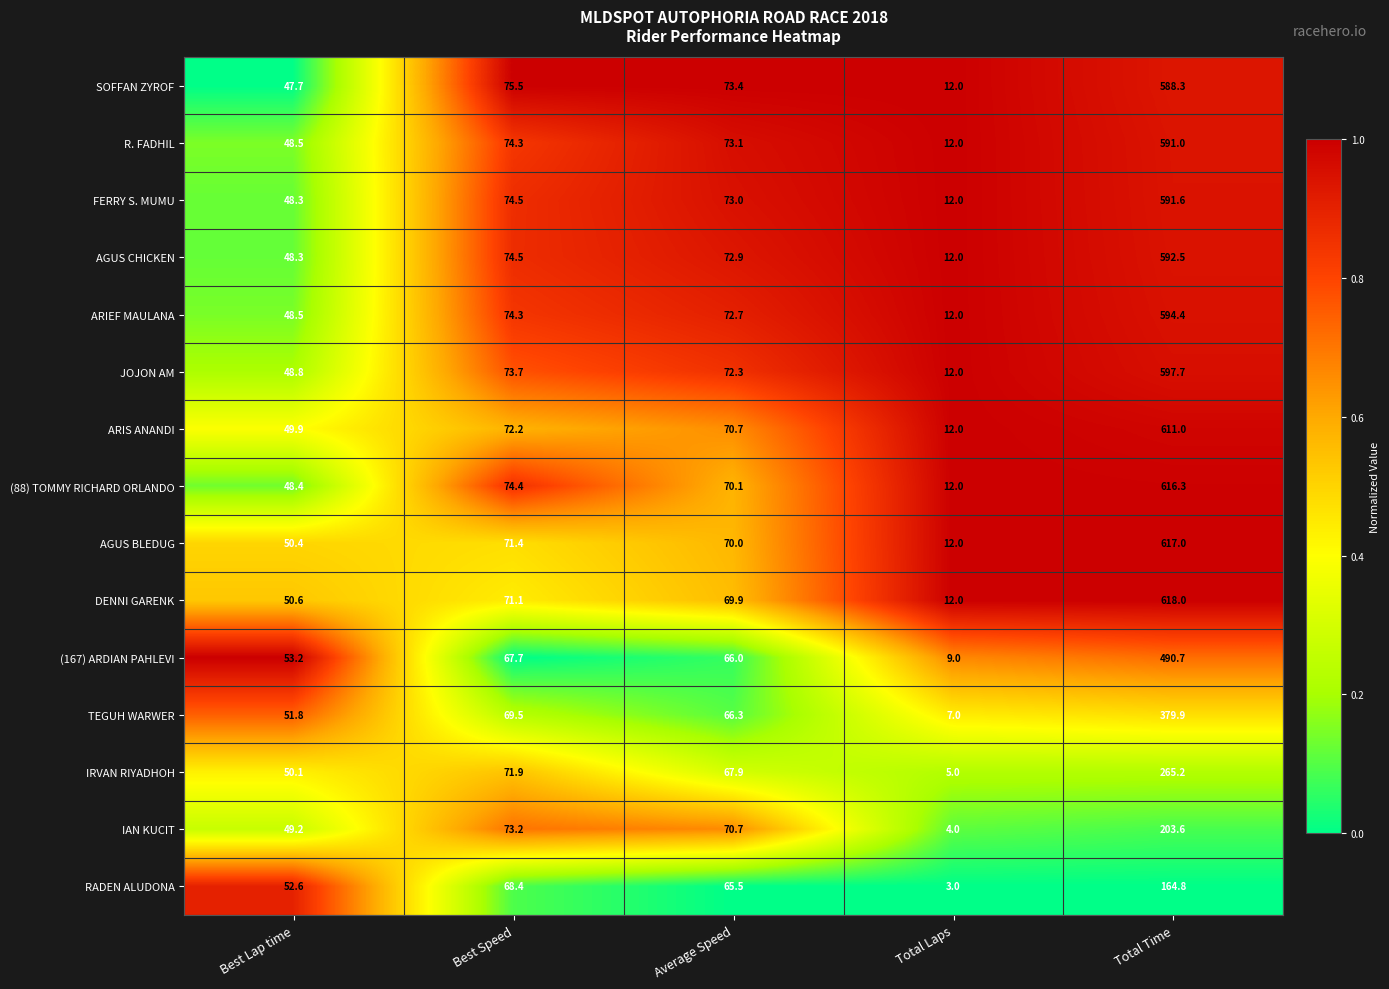

Which series has the widest spread of values?

DENNI GARENK